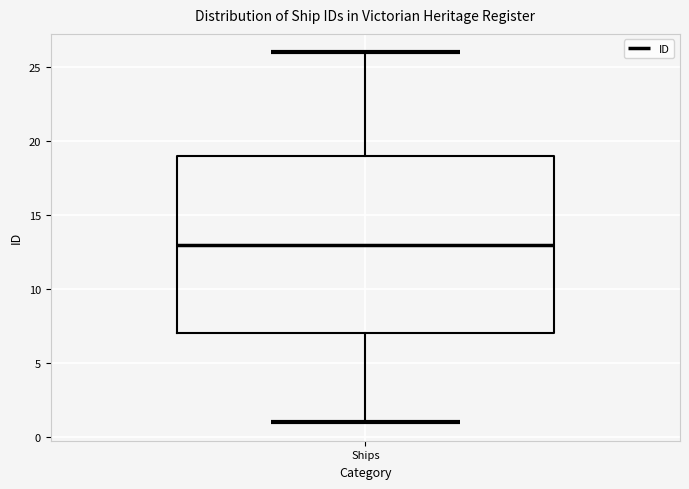

Read this box plot against the y-axis: the position of the median line, the range covered by the box, and the ends of both whiskers. The values are not printed on the chart, so give them approximately, as read against the axis.

median 13, box 7 to 19, whiskers 1 to 26